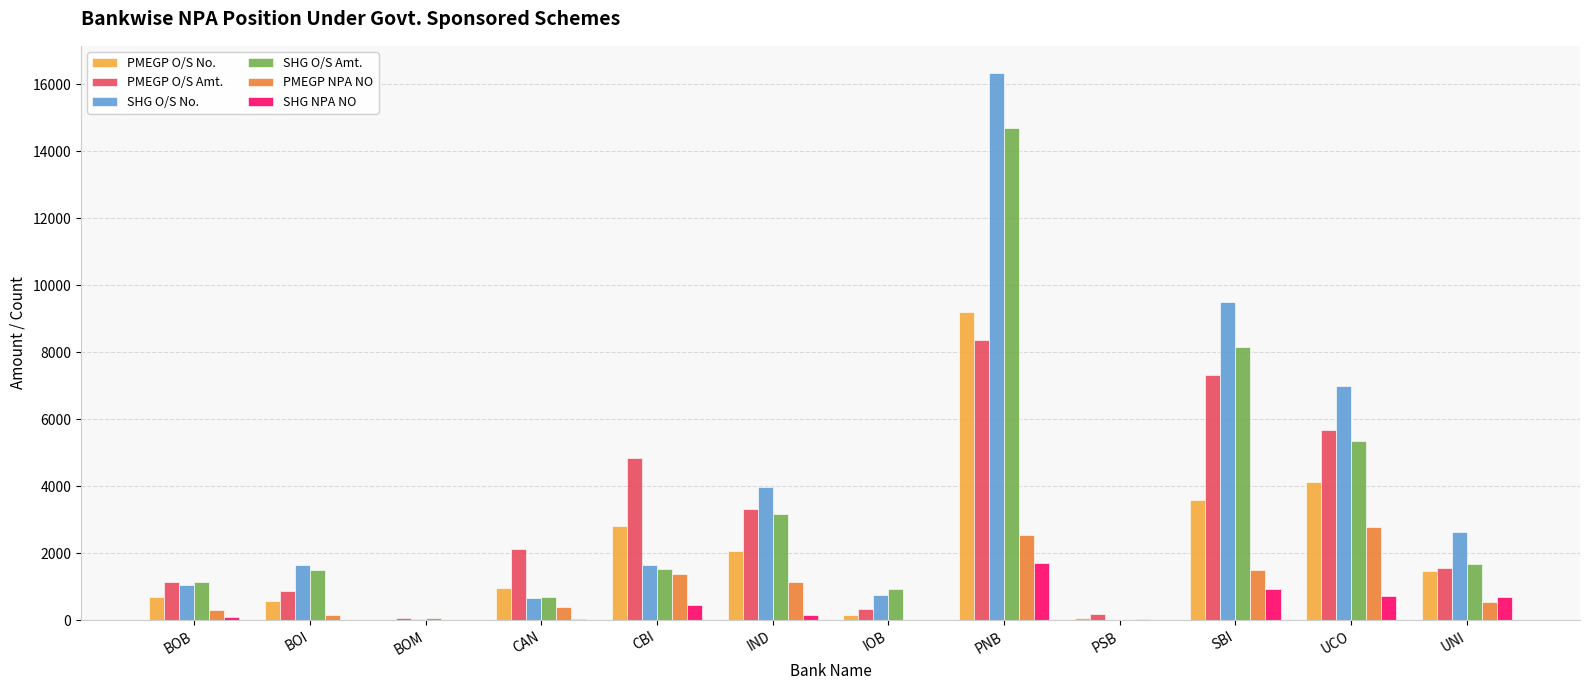

What is the average value of the PMEGP O/S Amt. series?

2985.8